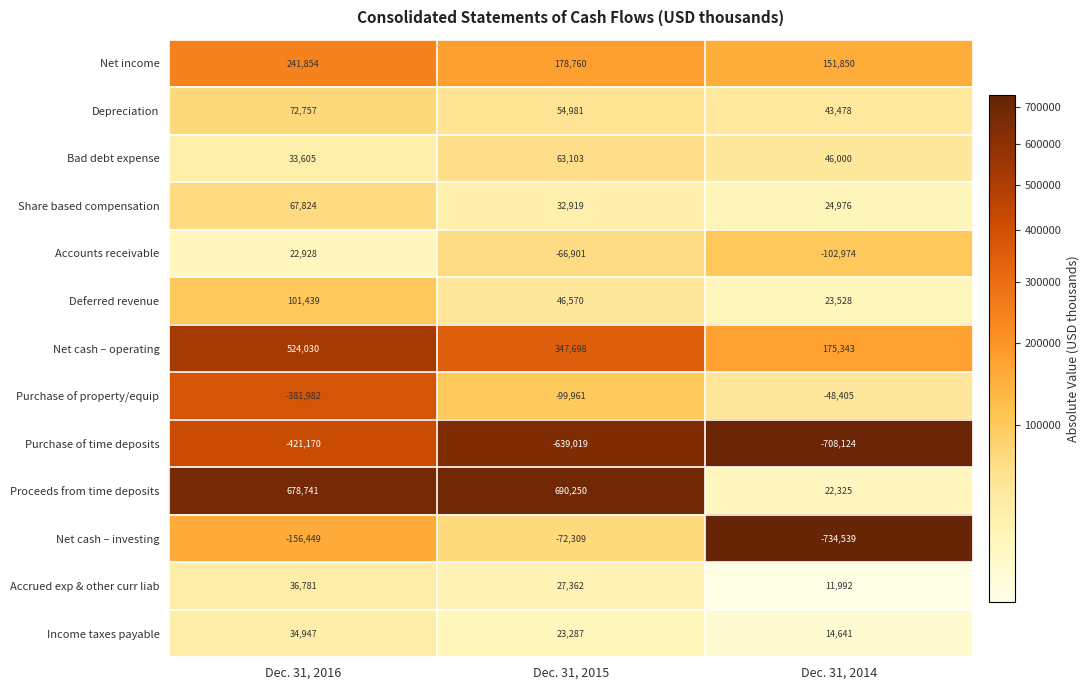

Count the number of categories in the chart.

3